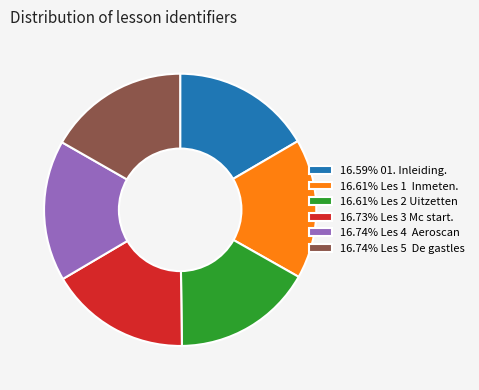

What is the ratio of the value at 16.59% 01. Inleiding. to the value at 16.74% Les 4 Aeroscan?

1.0